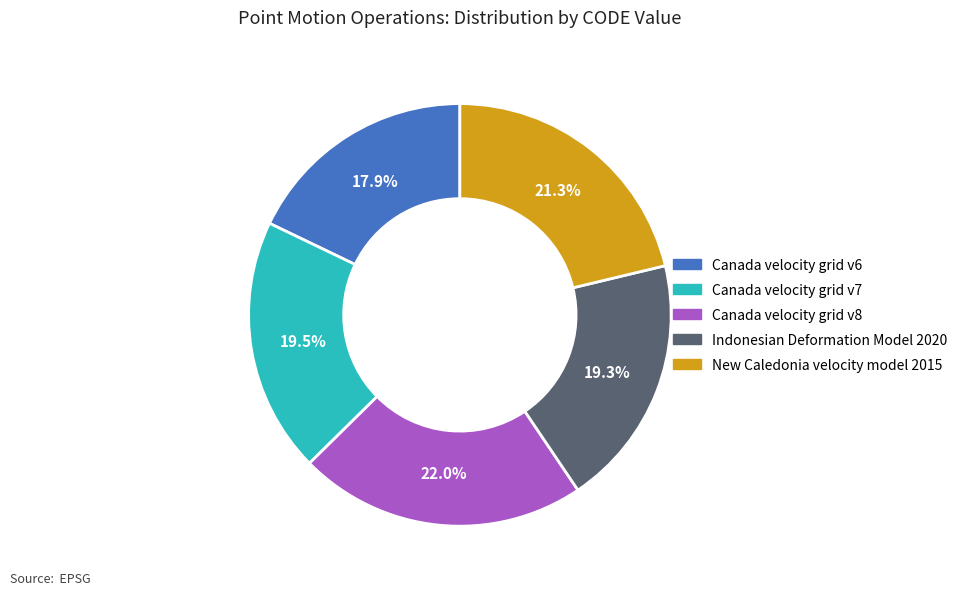

Which slice is the largest?

Canada velocity grid v8